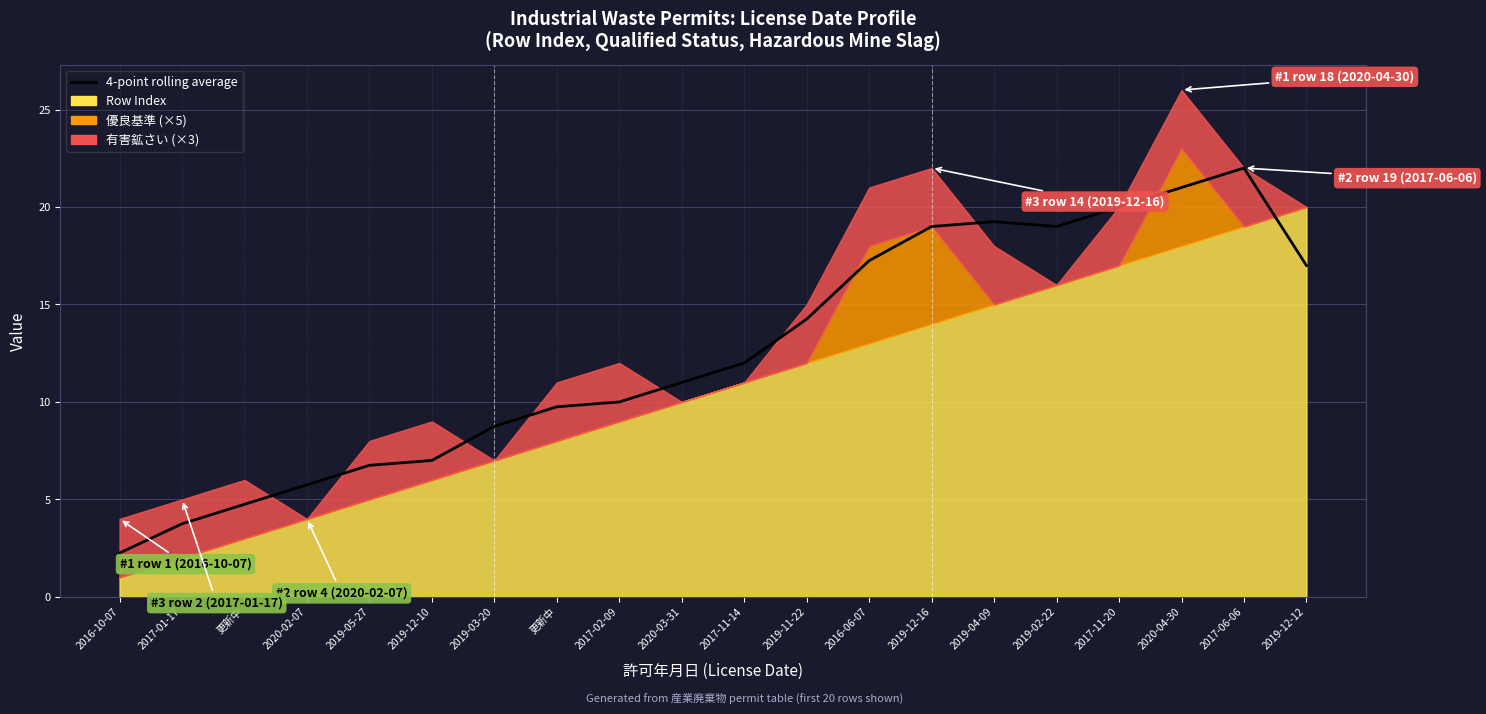

Between 2019-12-10 and 2019-12-12, which is larger?

2019-12-12